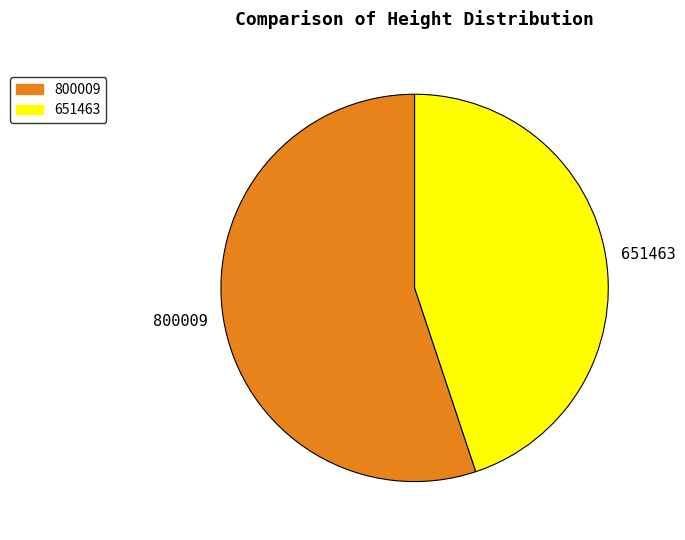

Which has a higher value, 800009 or 651463?

800009